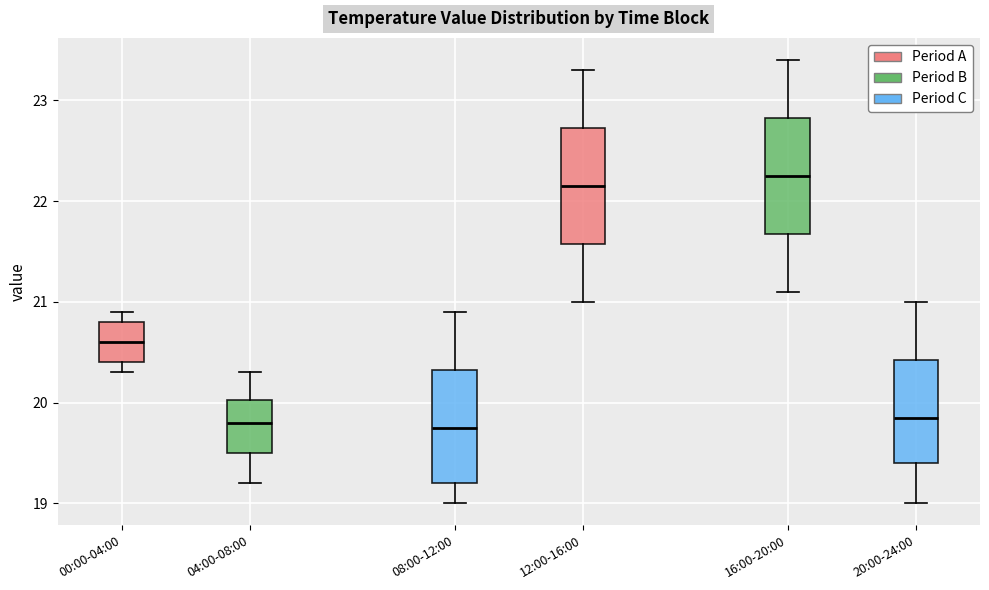

Which box has the highest median line?

16:00-20:00